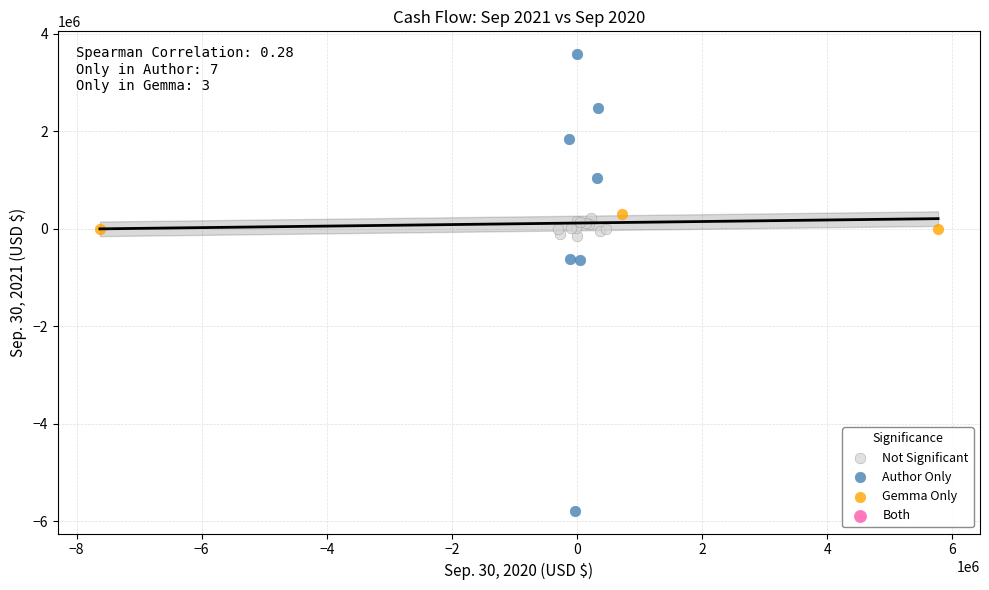

Which series contains the highest Y value?

Author Only